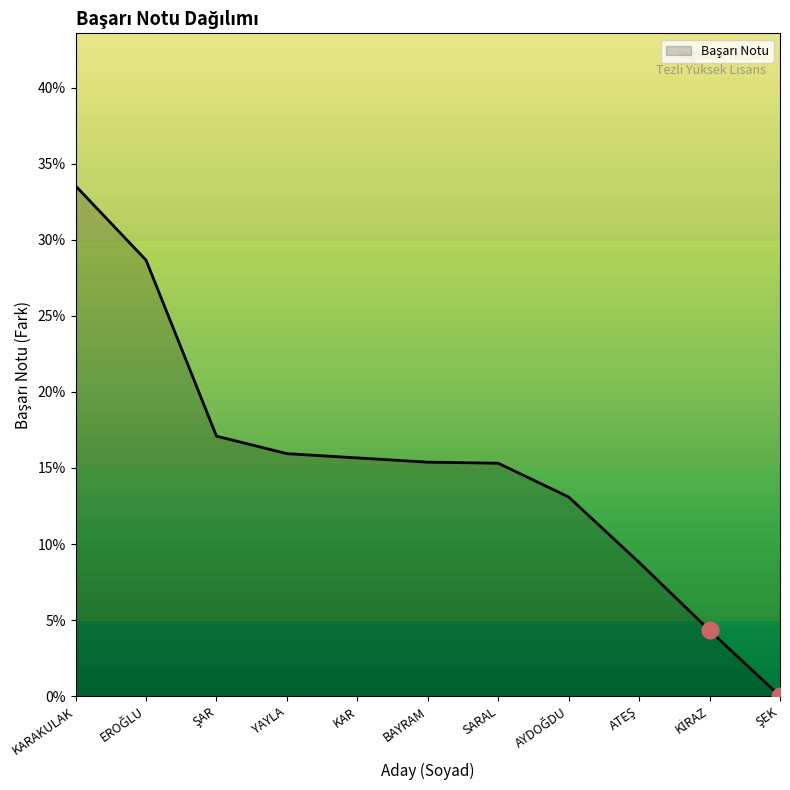

What is the difference between the maximum and minimum values?

33.5